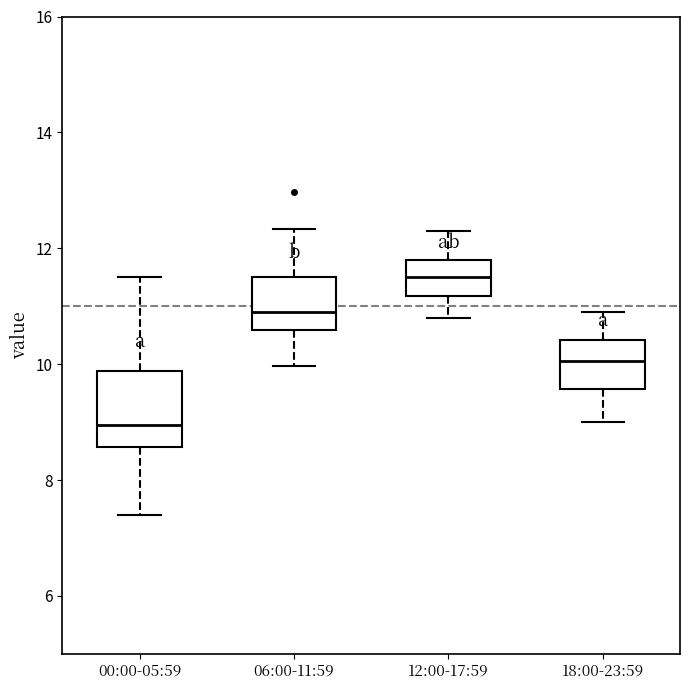

Reading left to right, transcribe this box plot: for each box, give where its median line is, the range the box spans, and where its two whiskers end, as read against the y-axis. The values are not printed on the chart, so give them approximately, as read against the axis.

00:00-05:59: median 9.0, box 8.6 to 9.8, whiskers 7.4 to 11.6
06:00-11:59: median 11.0, box 10.6 to 11.6, whiskers 10.0 to 12.4
12:00-17:59: median 11.6, box 11.2 to 11.8, whiskers 10.8 to 12.4
18:00-23:59: median 10.0, box 9.6 to 10.4, whiskers 9.0 to 11.0